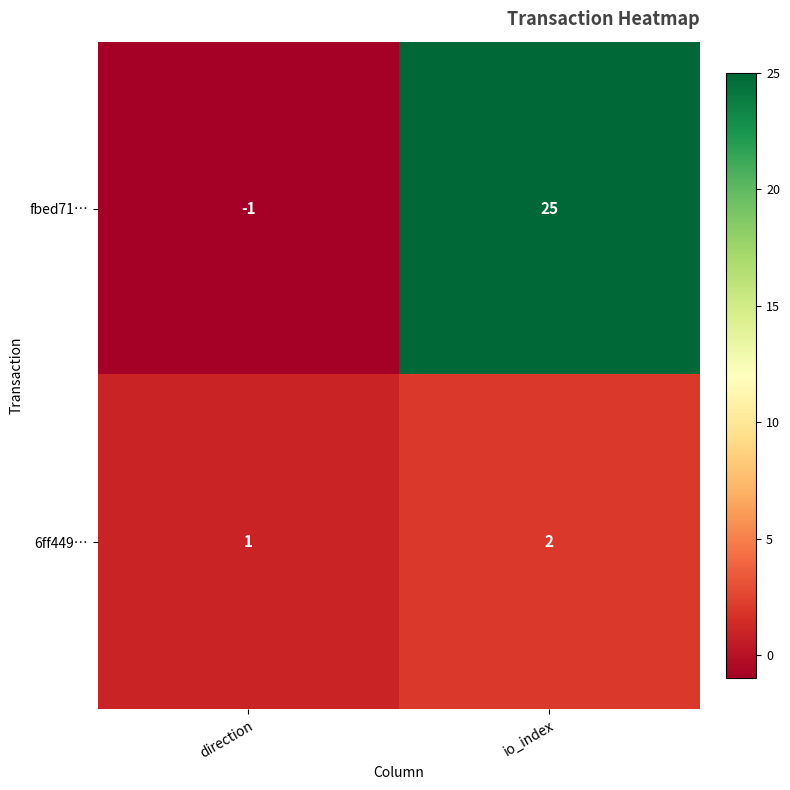

How many categories are shown in the chart?

2